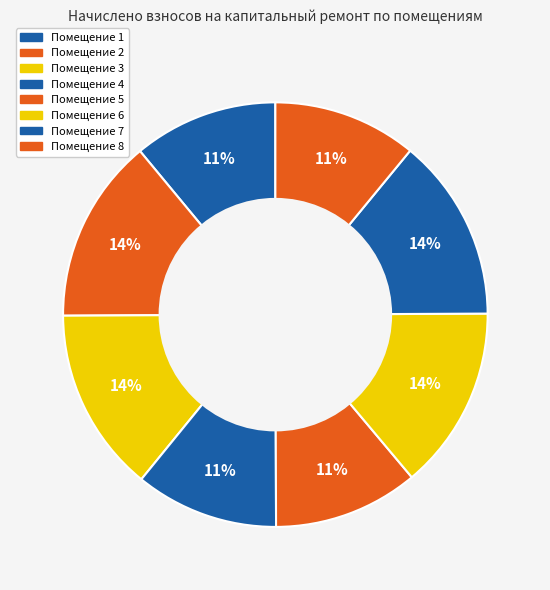

Is there a majority slice in this chart?

No